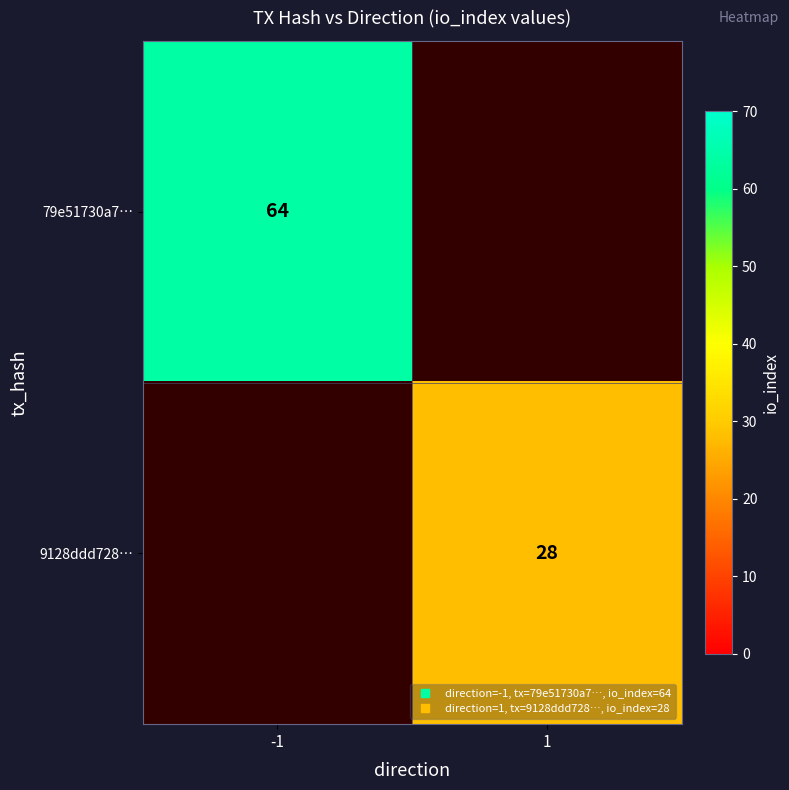

How many data points does each series have?

2